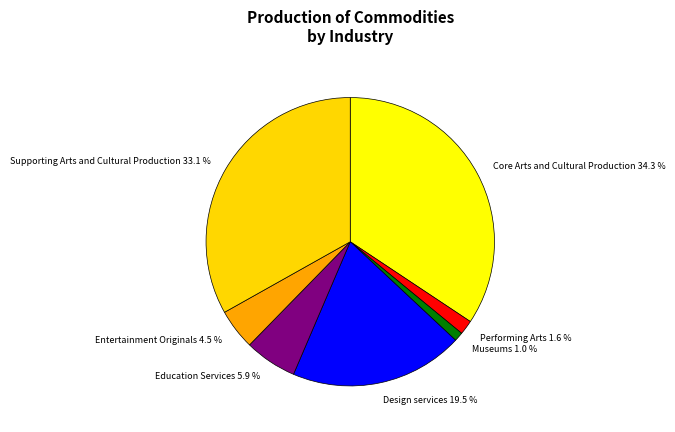

Which has a higher value, Supporting Arts and Cultural Production 33.1 % or Education Services 5.9 %?

Supporting Arts and Cultural Production 33.1 %